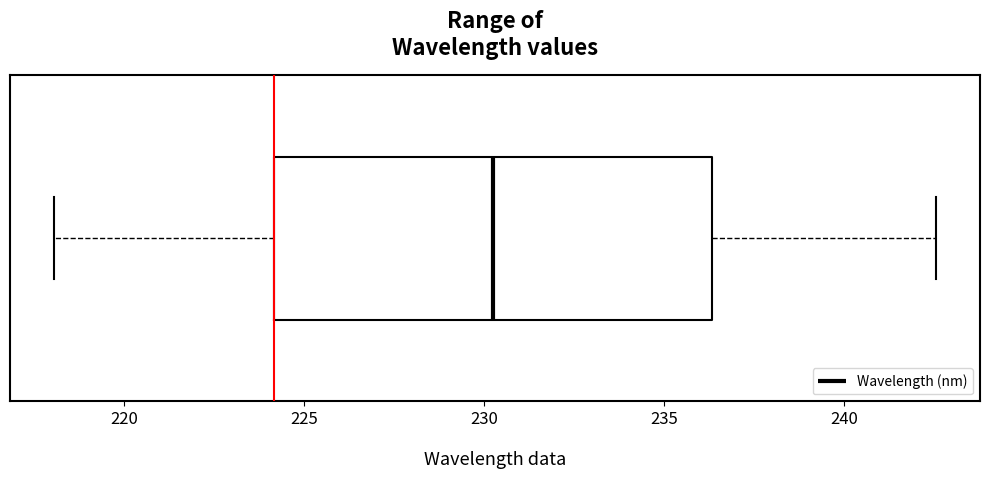

Transcribe this box plot: give where the median line is, the range the box spans, and where the two whiskers end, as read against the x-axis. The values are not printed on the chart, so give them approximately, as read against the axis.

median 230.5, box 224.0 to 236.5, whiskers 218.0 to 242.5